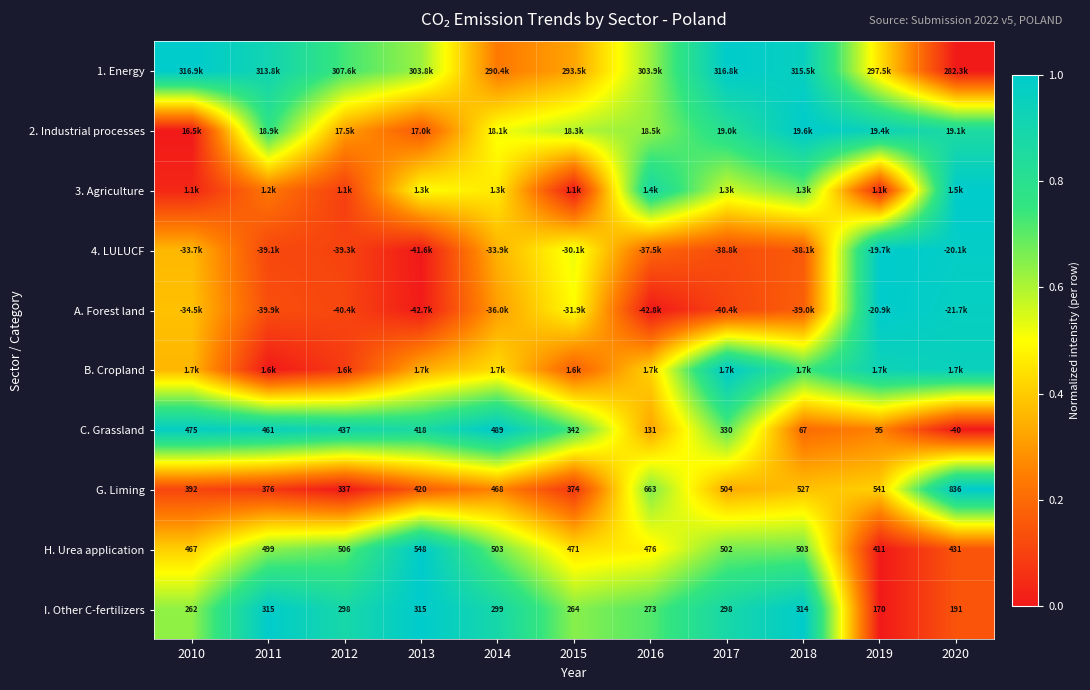

What is the spread (max minus min) of values at 2018?

0.8